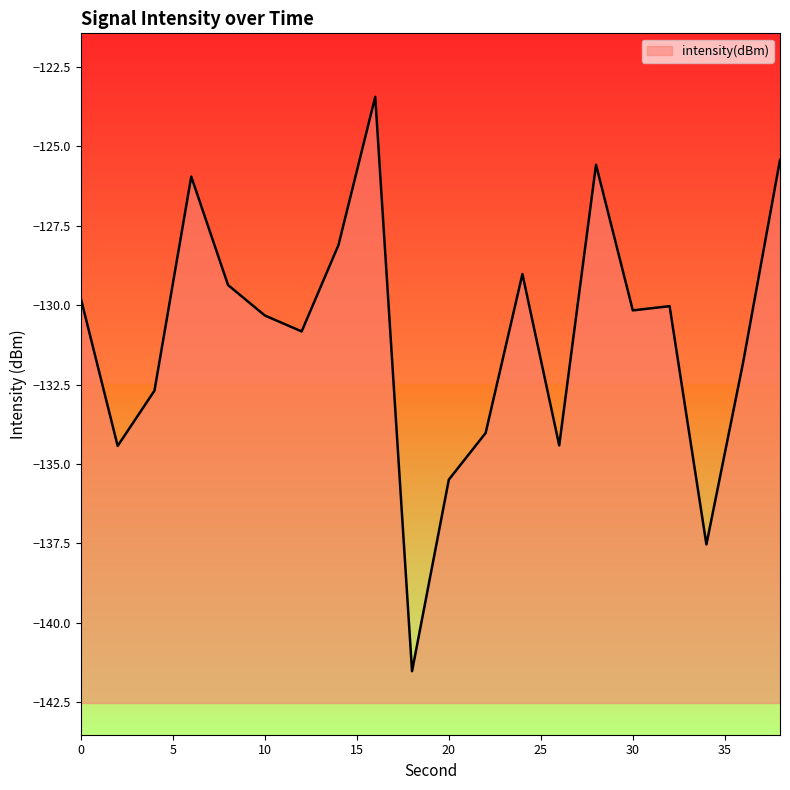

Rank the categories by value from lowest to highest.

18, 34, 20, 2, 26, 22, 4, 36, 12, 10, 30, 32, 0, 8, 24, 14, 6, 28, 38, 16